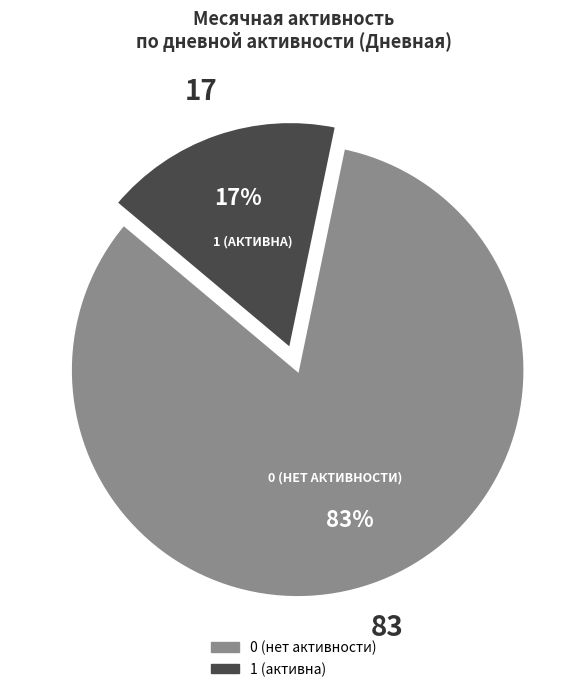

To the nearest percent, what is the average slice percentage?

50%